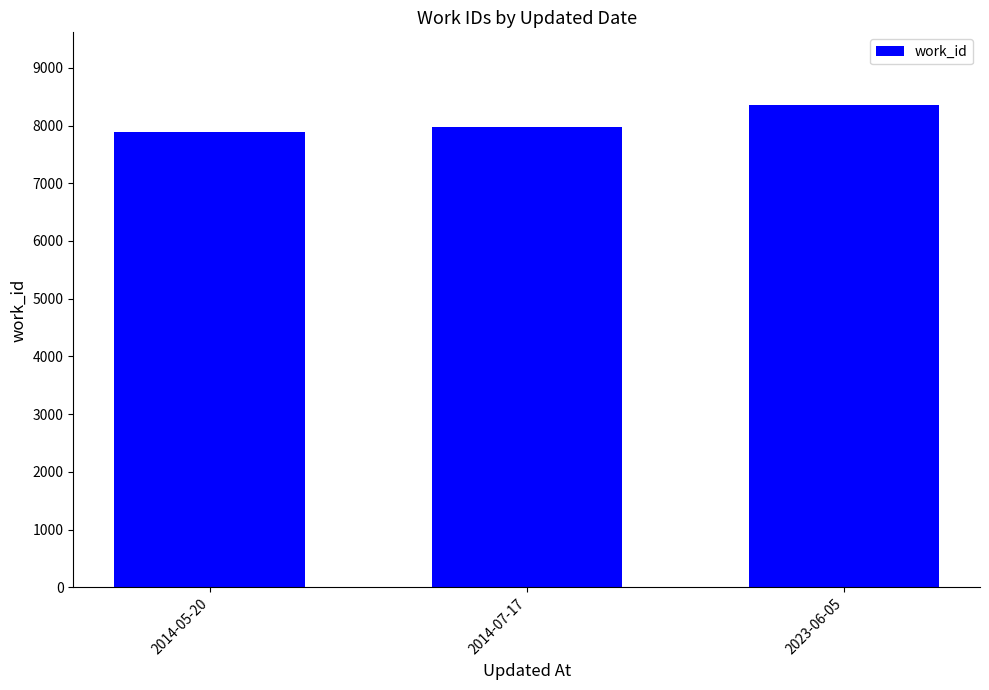

What is the greatest value displayed?

8360